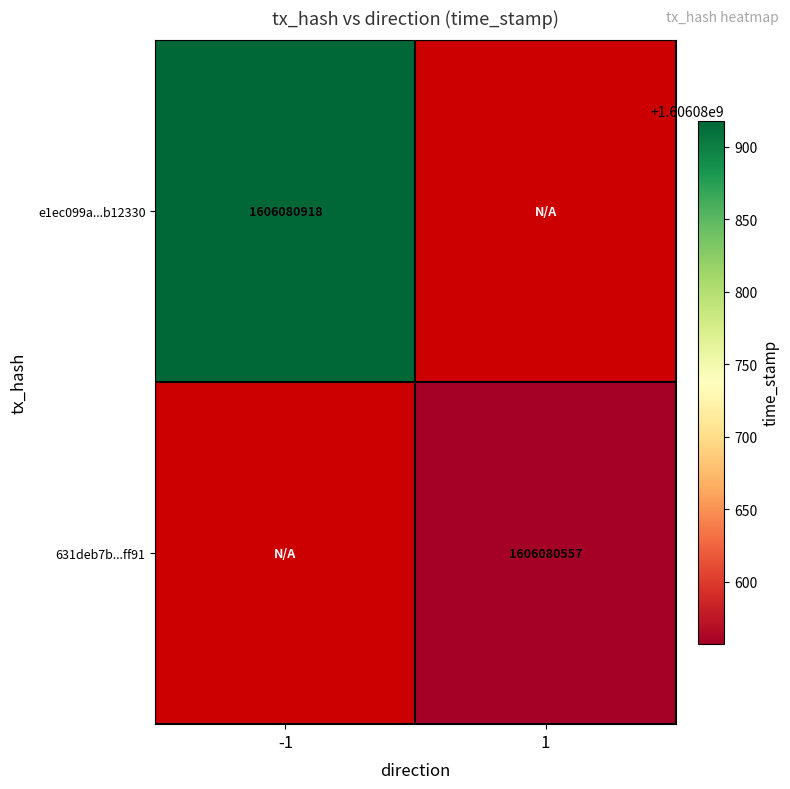

What is the greatest value displayed?

1606080918